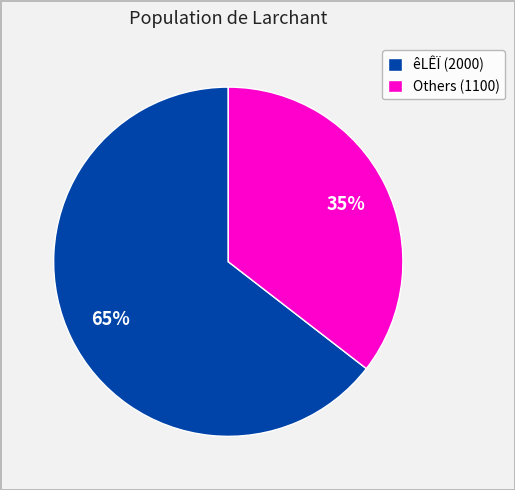

Rank the categories by value from highest to lowest.

êLÊÏ (2000), Others (1100)